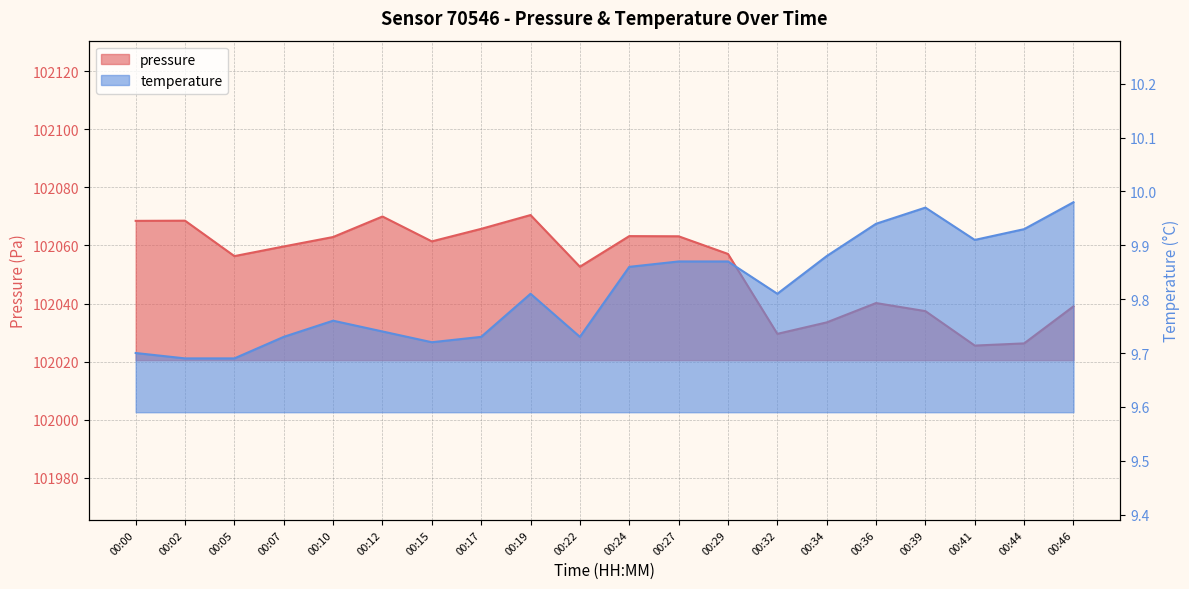

Between 00:24 and 00:27, which is larger?

00:24